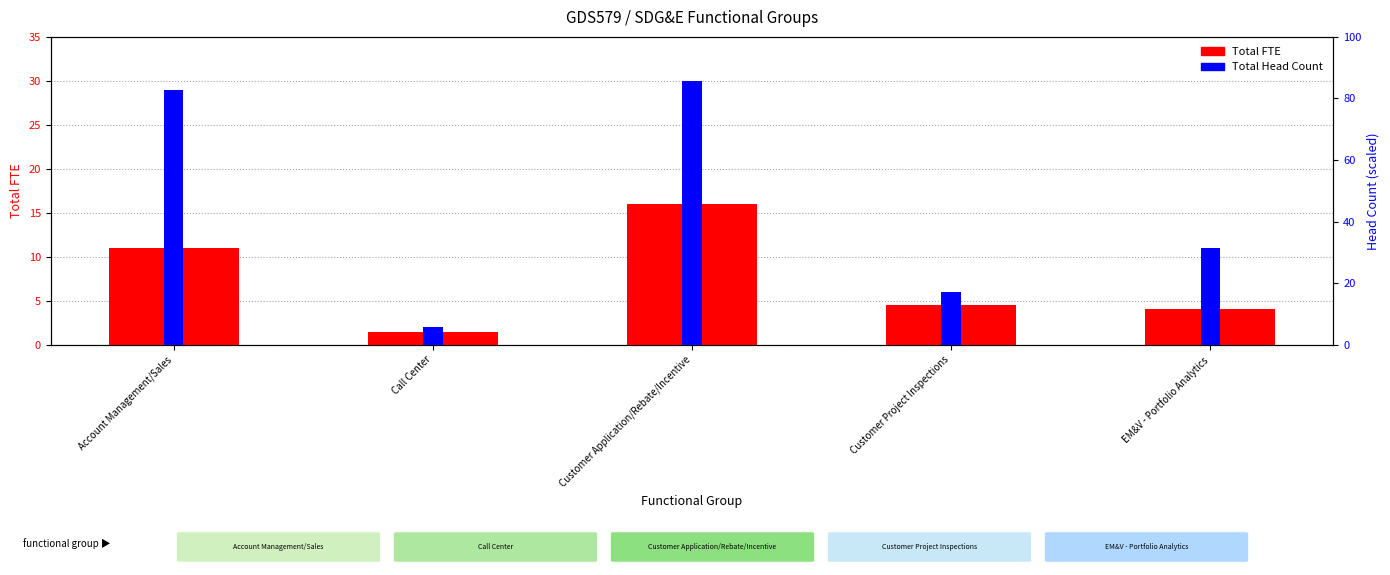

Which label corresponds to the smallest value in the chart?

Call Center